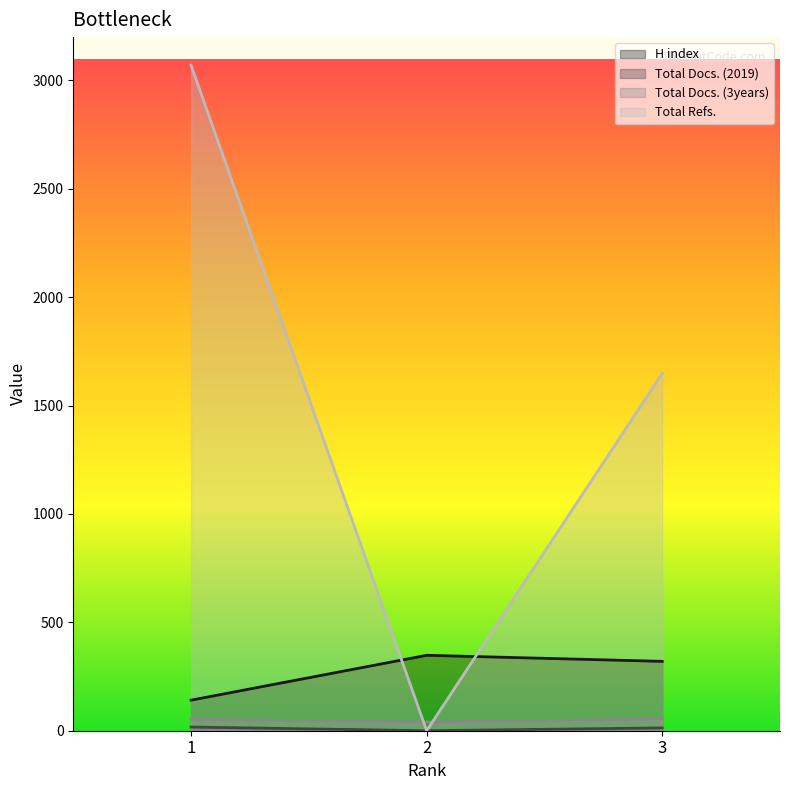

Reading right to left, list all the values displayed in this chart.

H index: 320	348	141
Total Docs. (2019): 13	0	17
Total Docs. (3years): 54	40	53
Total Refs.: 1649	0	3070